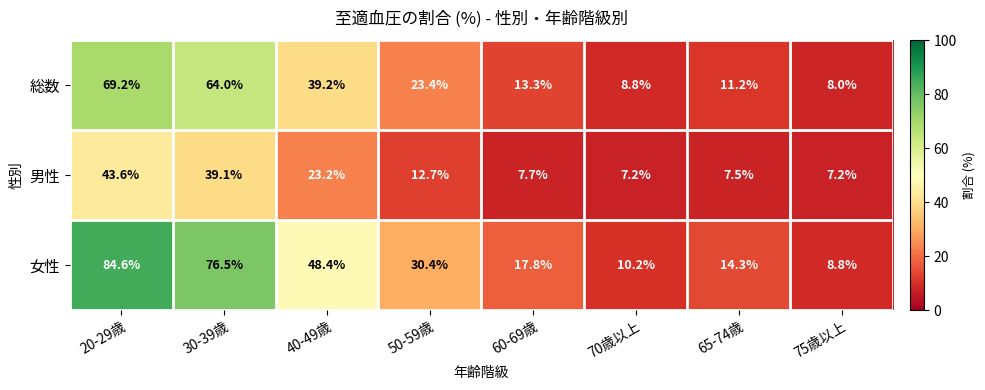

What is the smallest value displayed?

7.2